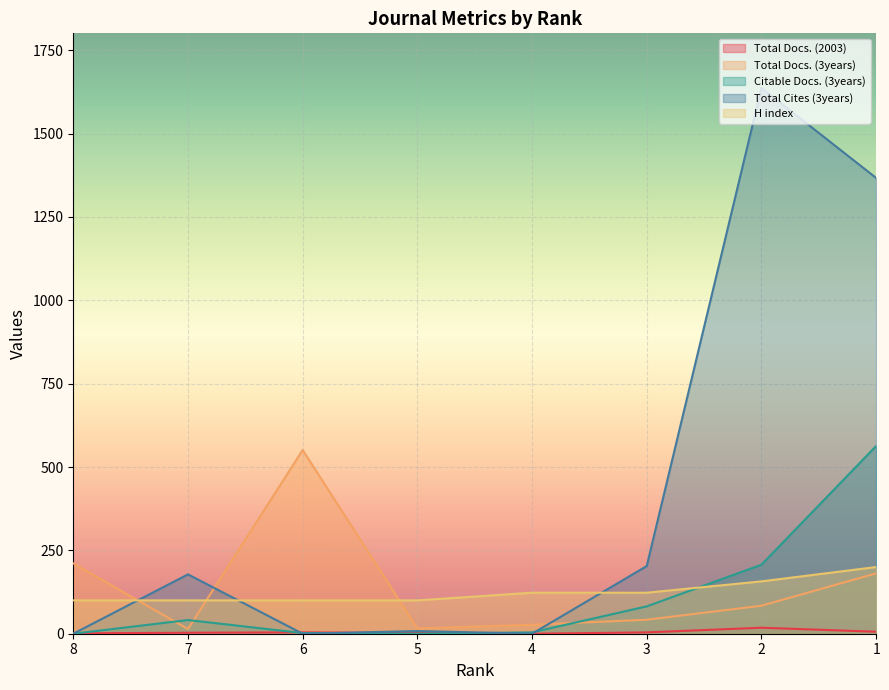

At which category does Total Docs. (2003) reach its first local peak?

6